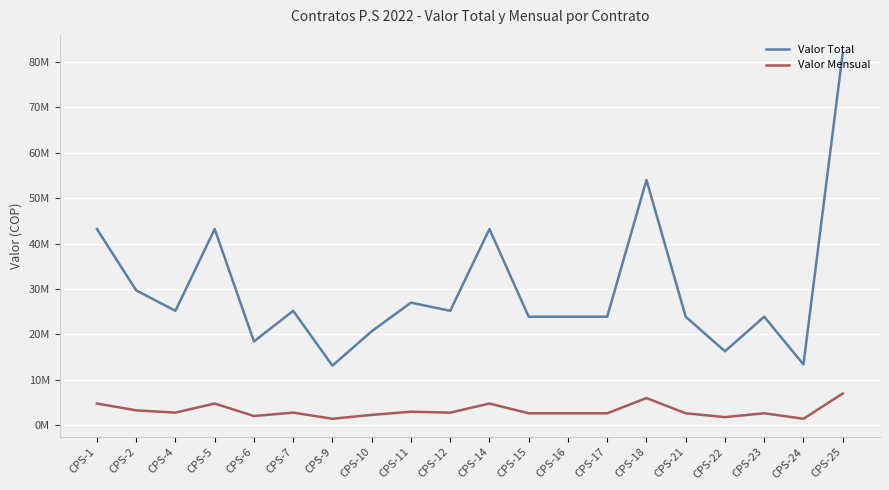

Reading left to right, list all the values displayed in this chart.

Valor Total: 43200000	29700000	25200000	43200000	18468000	25200000	13143000	20700000	27000000	25200000	43200000	23904000	23904000	23904000	54000000	23904000	16299000	23904000	13401000	81900000
Valor Mensual: 4800000	3300000	2800000	4800000	2052000	2800000	1449000	2300000	3000000	2800000	4800000	2656000	2656000	2656000	6000000	2656000	1811000	2656000	1449000	7000000